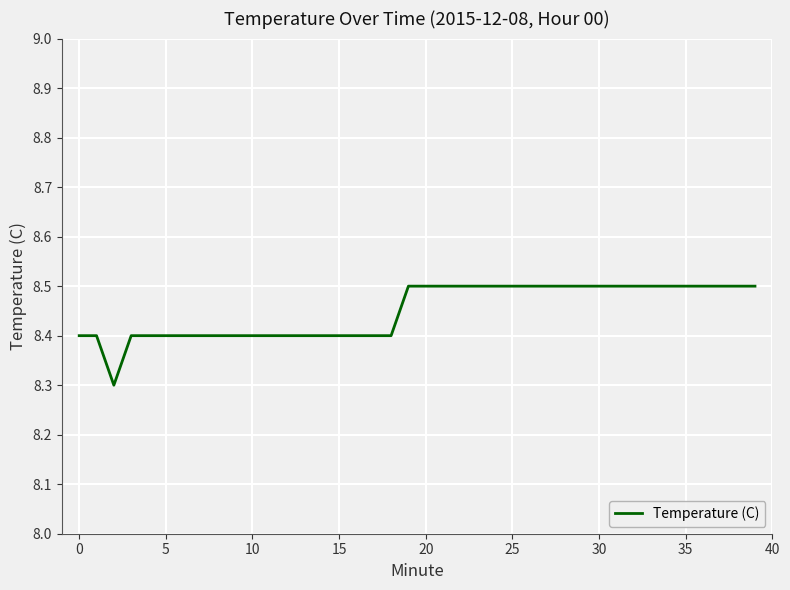

What is the maximum value shown in the chart?

8.5